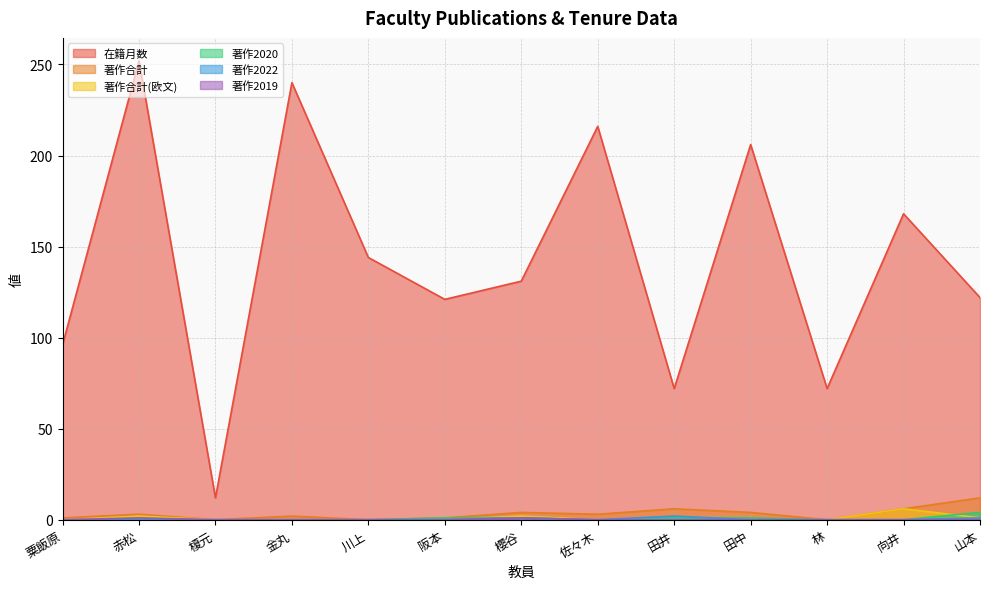

Which has a higher value, 川上 or 林?

川上